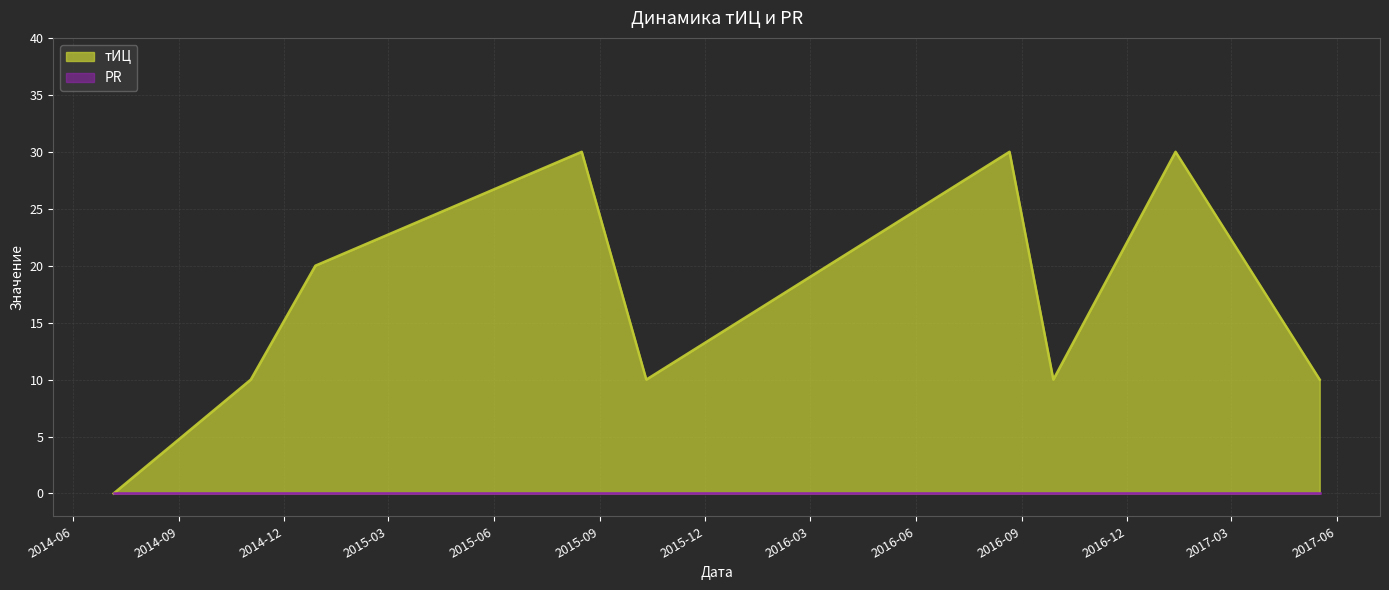

Reading left to right, list all the values displayed in this chart.

0	10	20	30	10	30	10	30	10